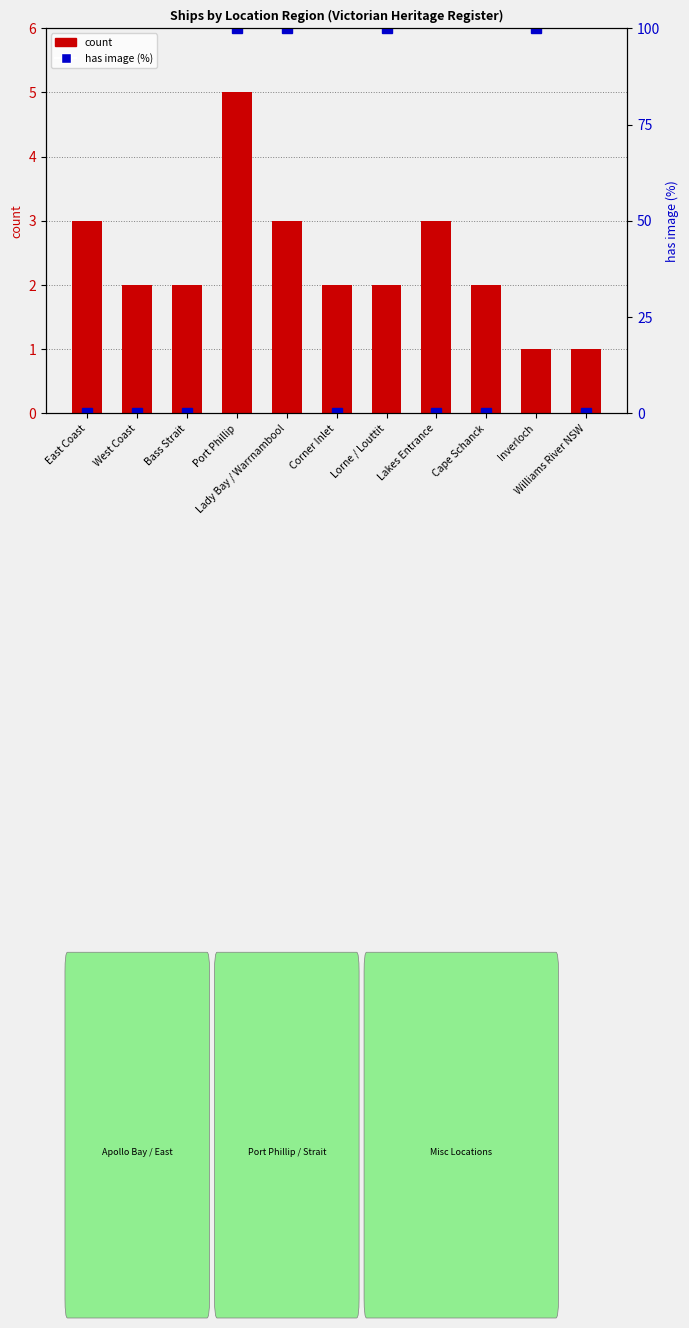

Which label corresponds to the largest value in the chart?

Port Phillip